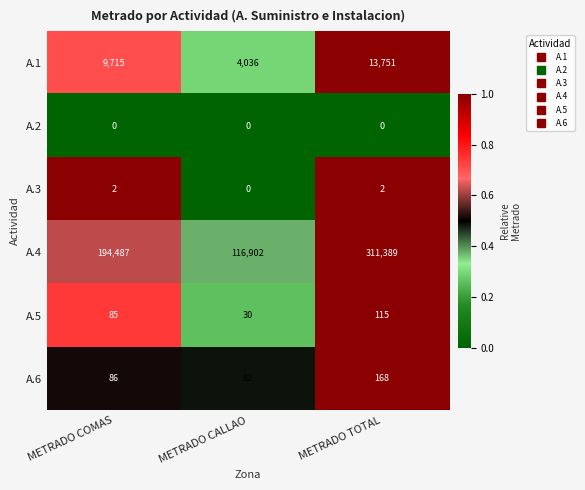

Count the A.5 values in the range 30 to 115.

3